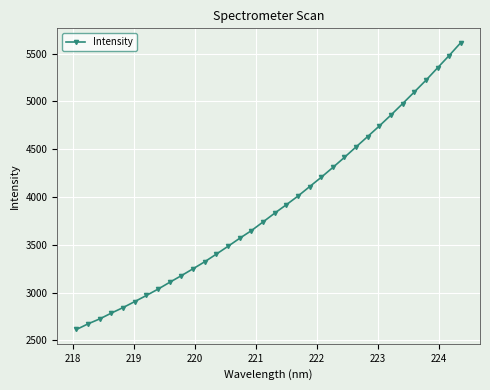

What is the smallest value displayed?

2615.0